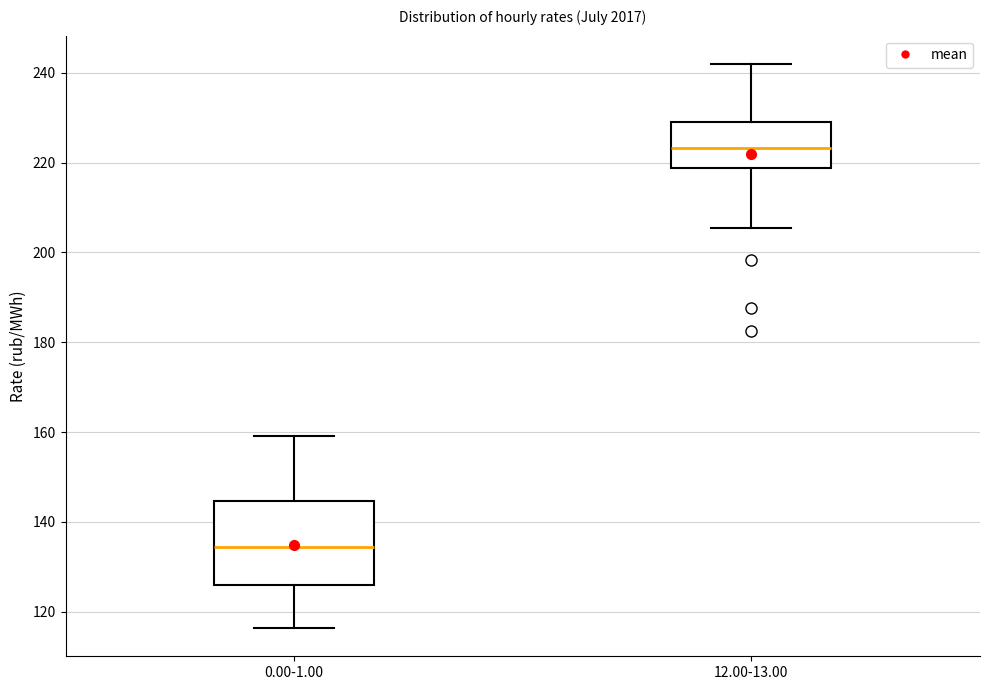

Reading left to right, read every box against the y-axis: the position of its median line, the range the box covers, and the ends of its whiskers. The values are not printed on the chart, so give them approximately, as read against the axis.

0.00-1.00: median 134, box 126 to 144, whiskers 116 to 160
12.00-13.00: median 224, box 218 to 230, whiskers 206 to 242